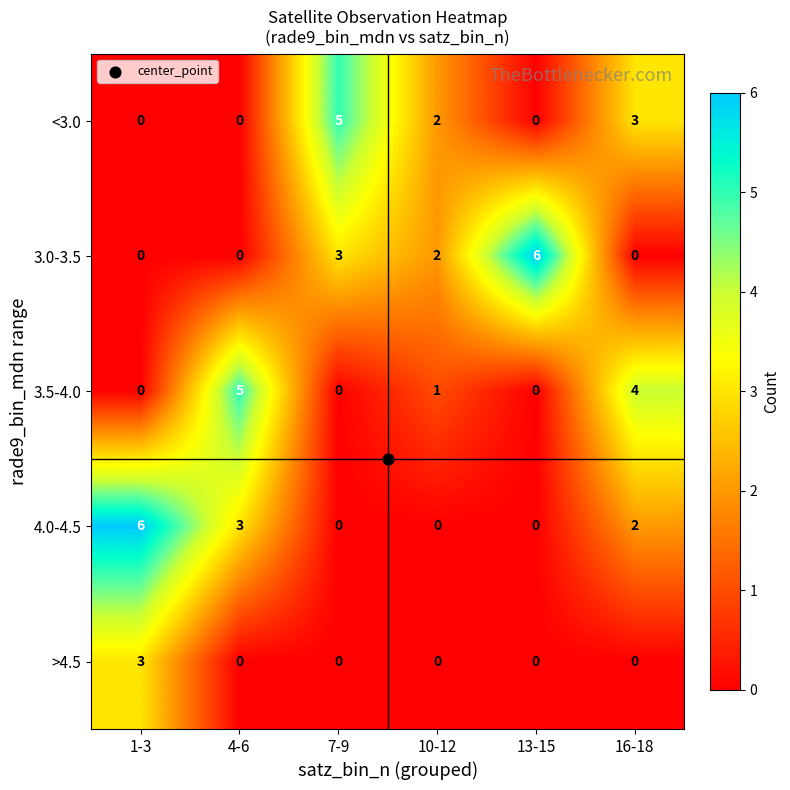

Is the value of <3.0 at 13-15 greater than the value of 3.5-4.0 at 4-6?

No